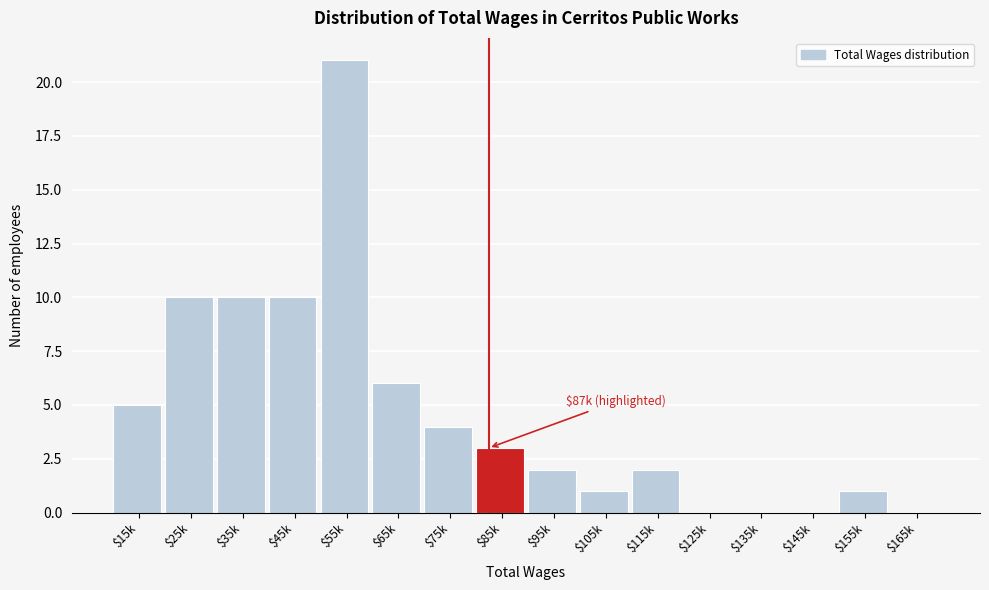

Is it true that the value at $145k is 13?

False